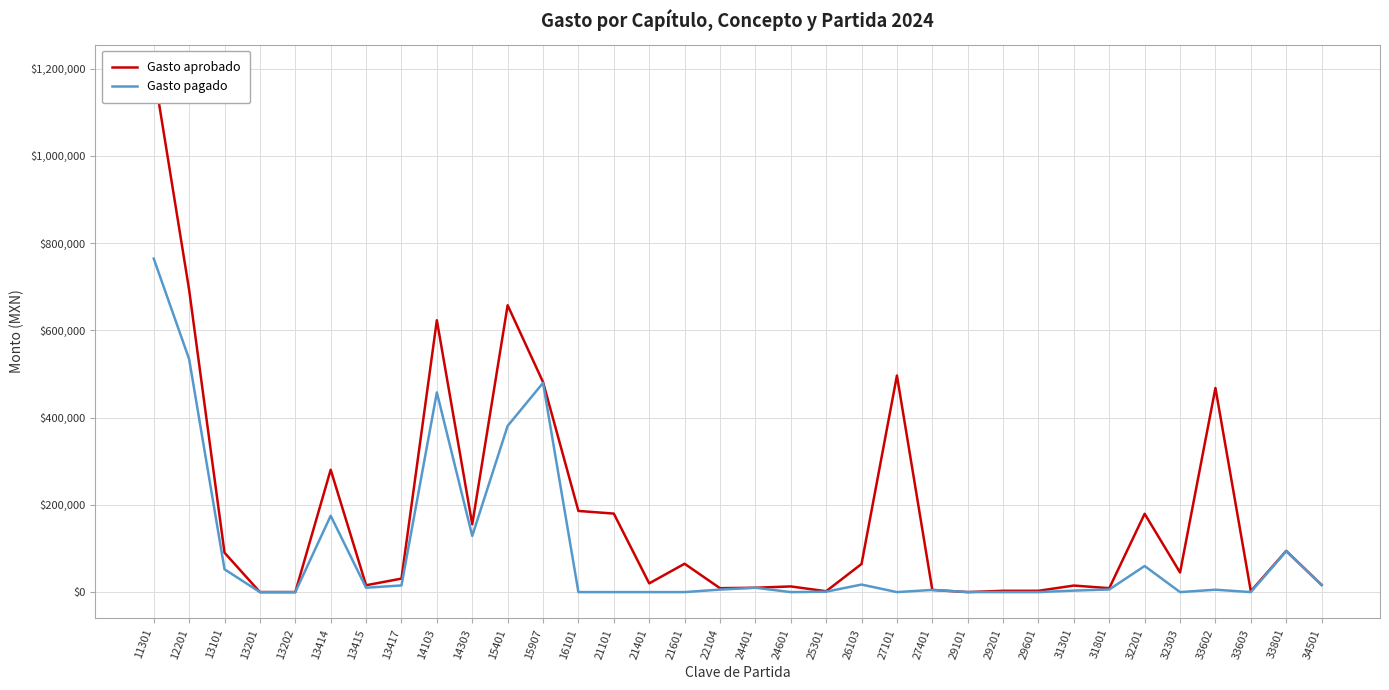

Reading left to right, list all the values displayed in this chart.

Gasto aprobado: 11301=1195398.0	12201=693075.0	13101=90384.0	13201=0.0	13202=0.0	13414=280563.0	13415=15720.0	13417=30936.0	14103=623286.0	14303=155403.0	15401=657698.0	15907=481587.0	16101=186060.0	21101=180000.0	21401=20000.0	21601=65000.0	22104=9000.0	24401=10000.0	24601=13000.0	25301=2000.0	26103=64500.0	27101=496567.0	27401=5000.0	29101=0.0	29201=3000.0	29601=3000.0	31301=15000.0	31801=9000.0	32201=179550.0	32303=45000.0	33602=468000.0	33603=2000.0	33801=94500.0	34501=16500.0
Gasto pagado: 11301=764586.8	12201=534211.2	13101=52288.8	13201=10.4	13202=0.0	13414=175043.6	13415=9999.0	13417=15266.3	14103=457845.0	14303=128847.6	15401=381001.6	15907=479620.4	16101=0.0	21101=0.0	21401=0.0	21601=0.0	22104=5734.0	24401=9987.6	24601=0.0	25301=939.0	26103=17265.4	27101=0.0	27401=4982.2	29101=169.1	29201=0.0	29601=0.0	31301=3400.0	31801=6000.0	32201=59832.8	32303=0.0	33602=5471.8	33603=0.0	33801=93859.4	34501=16500.0